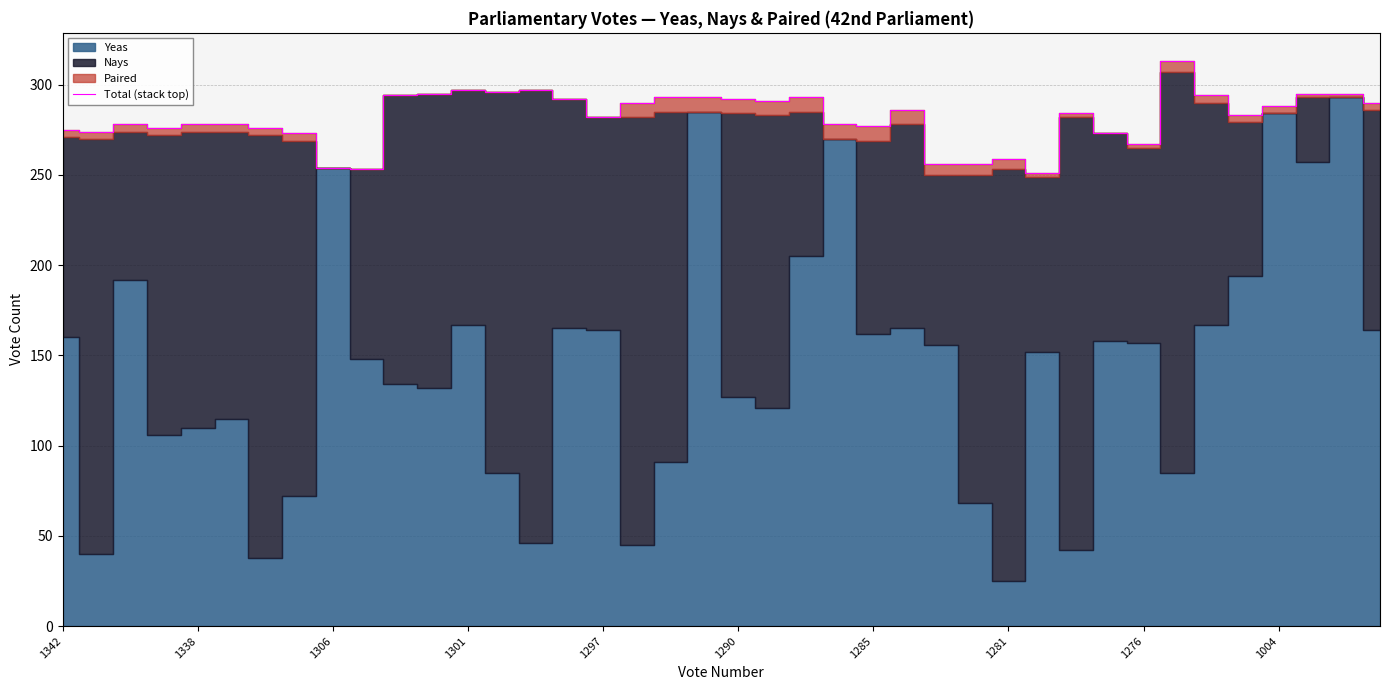

What is the greatest value displayed?

313